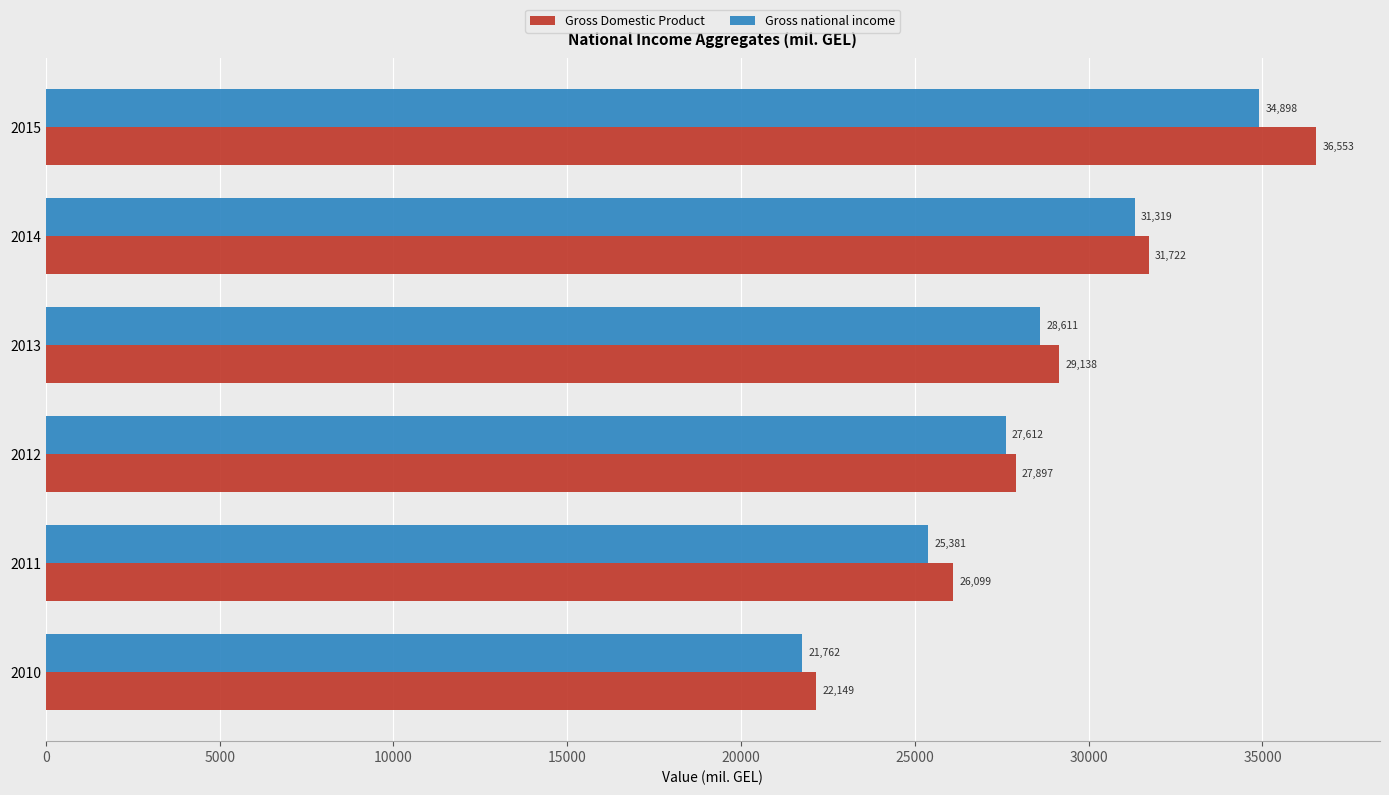

Where is Gross Domestic Product nearest to the value 29350?

2013